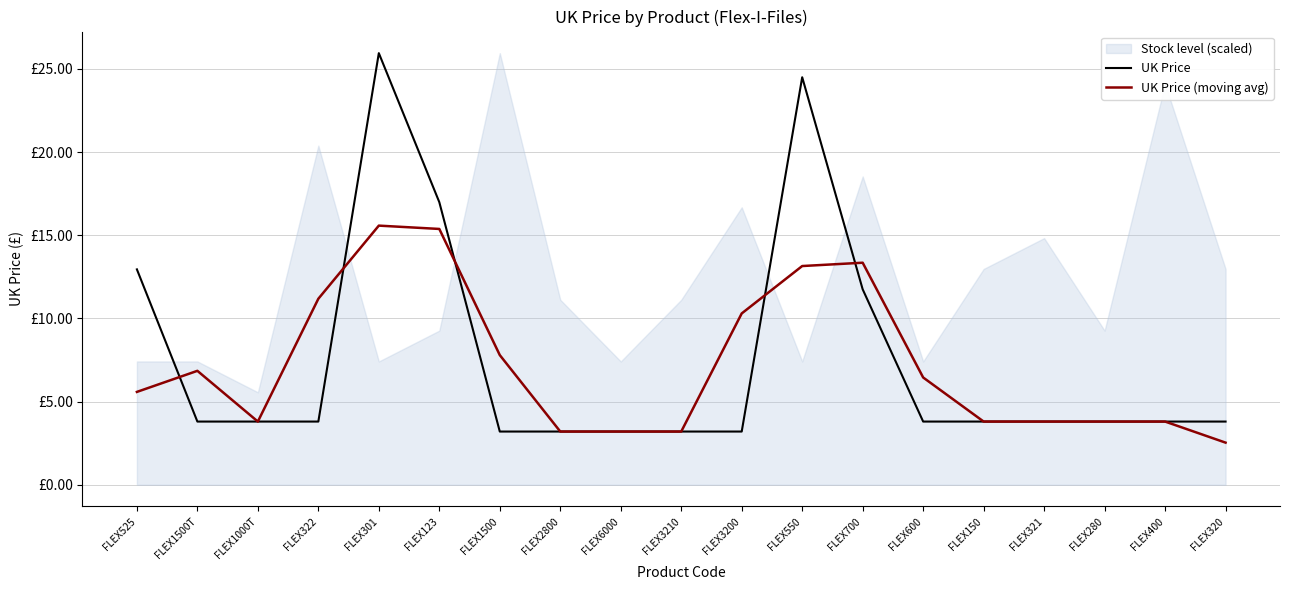

How many values in the UK Price (moving avg) series exceed 5?

10